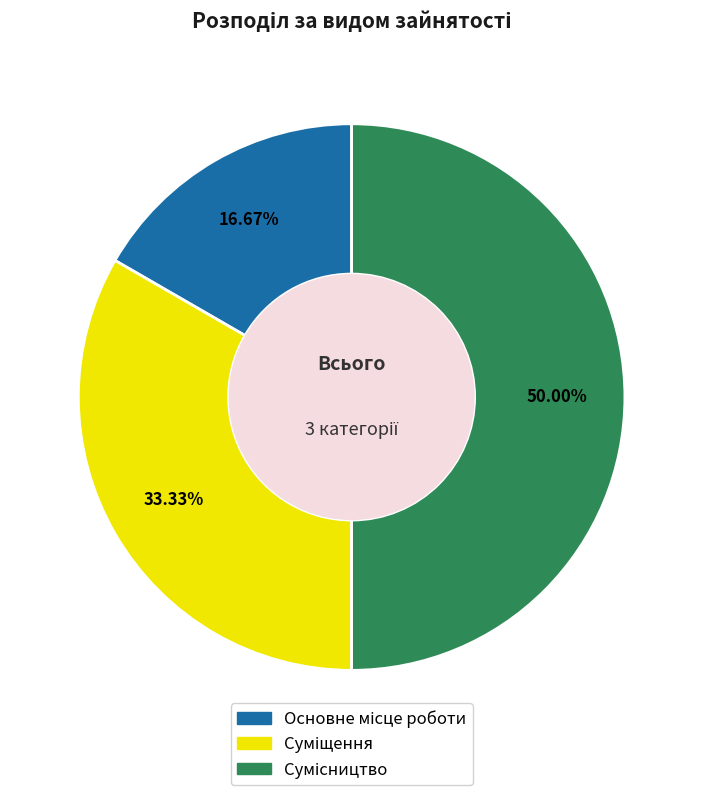

How many slices are in this pie chart?

3